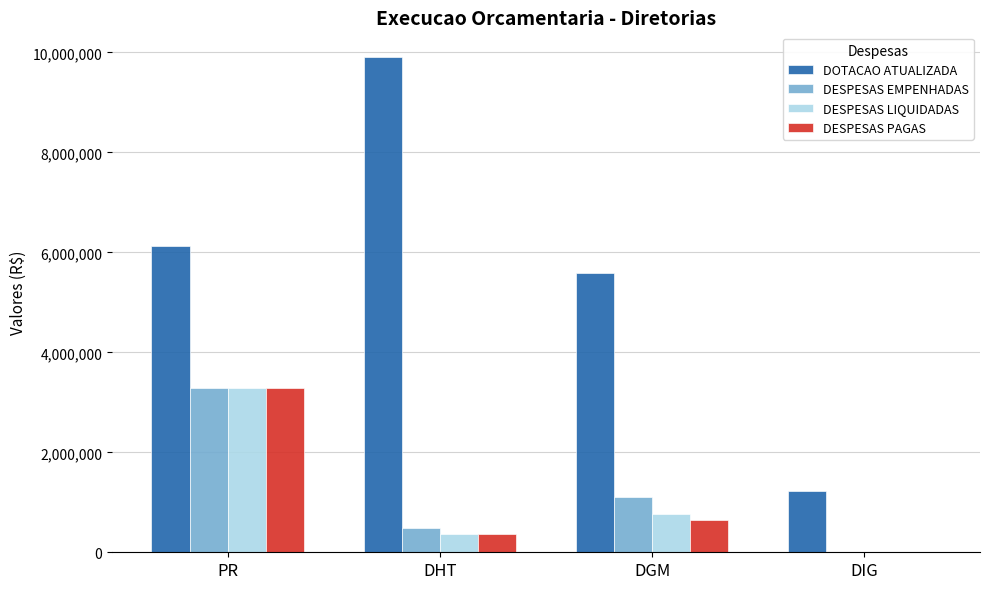

How many values in DESPESAS EMPENHADAS are above zero?

3